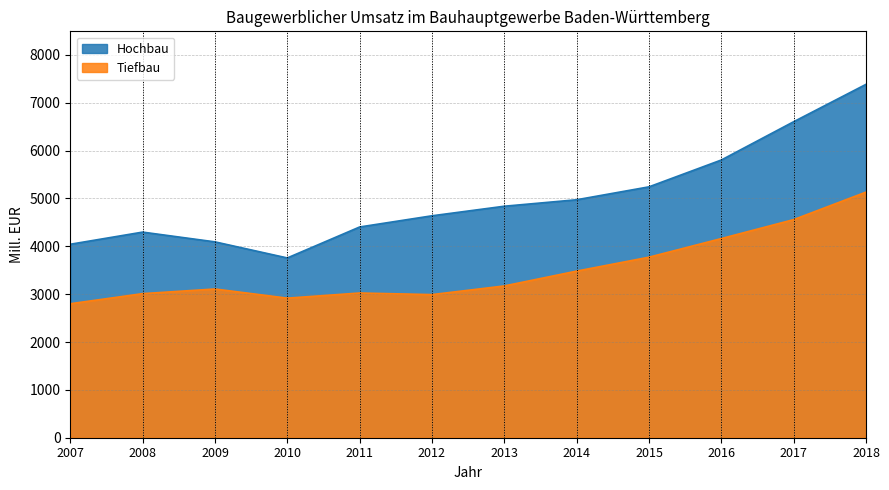

What value does the Hochbau series have at 2010, to the nearest 100?

3800